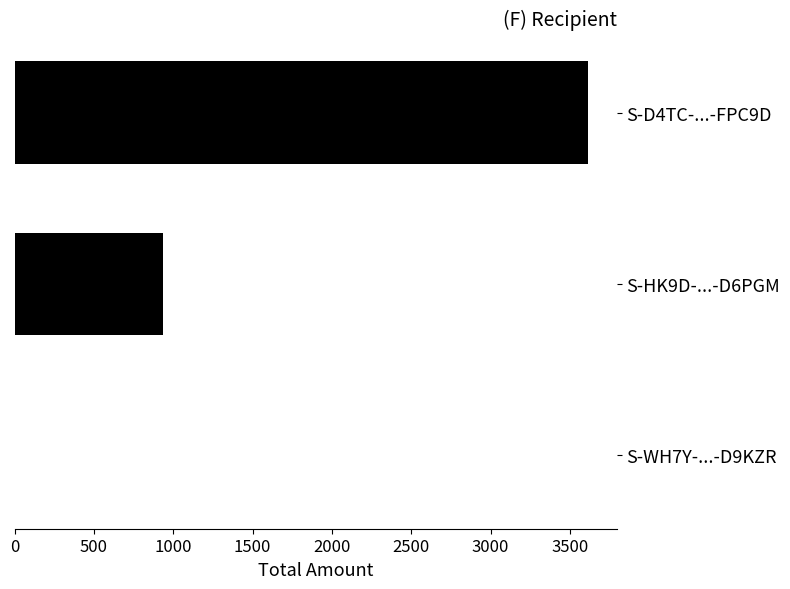

What is the greatest value displayed?

3613.0